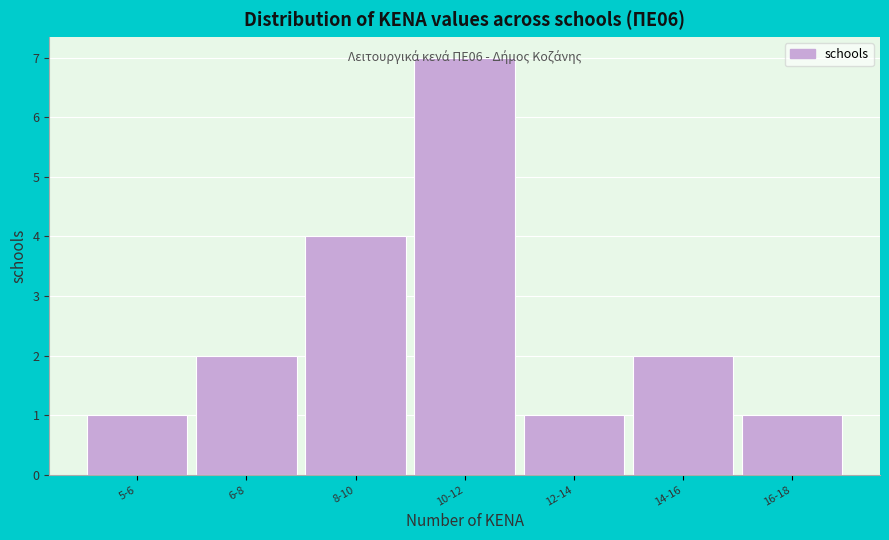

Which has a higher value, 5-6 or 10-12?

10-12